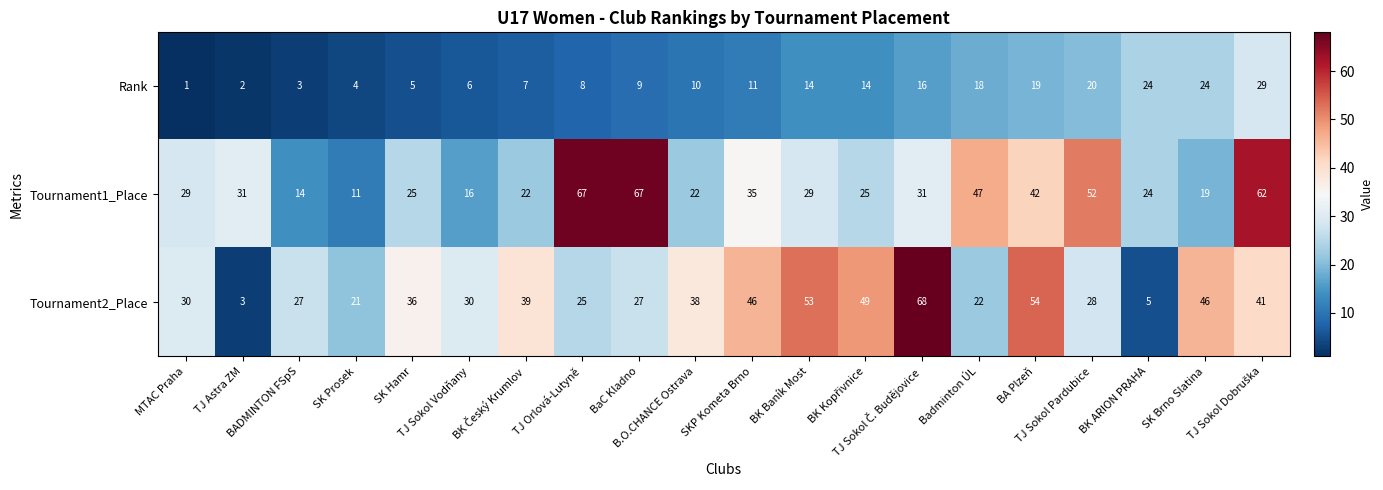

At how many categories does at least one series exceed 56?

4